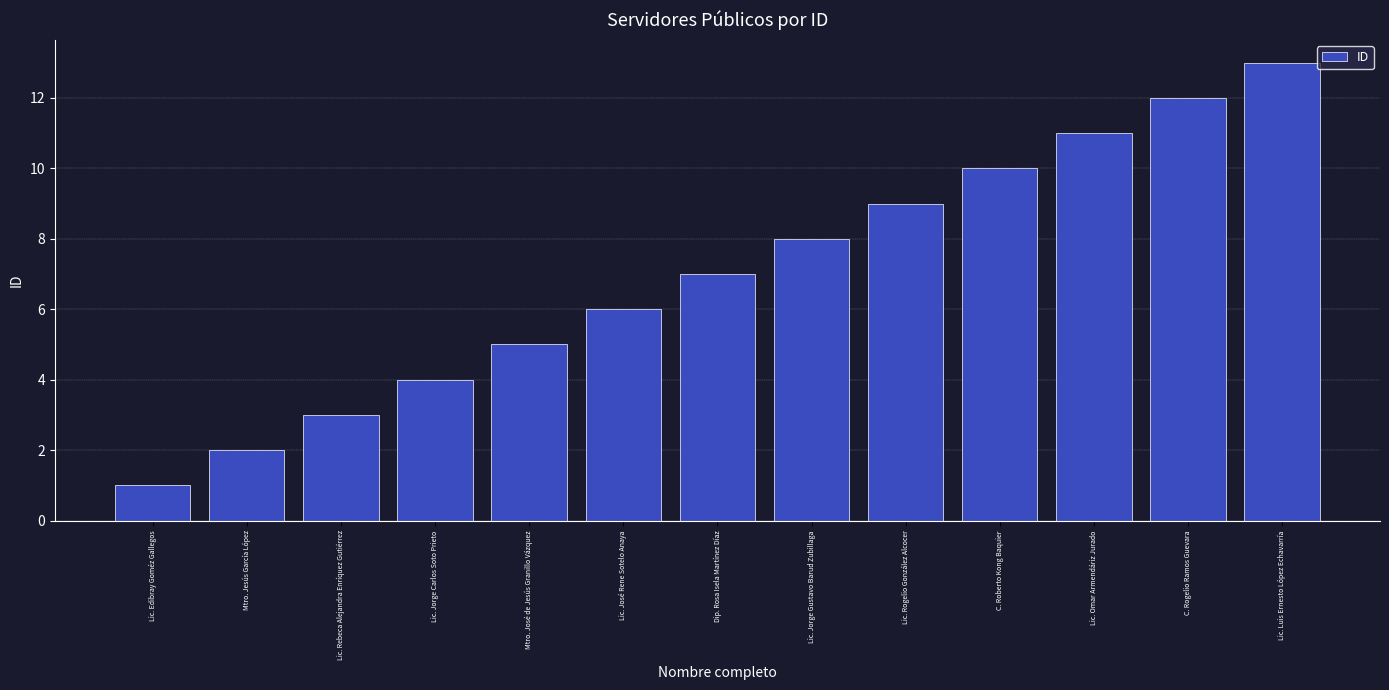

What is the difference between the maximum and minimum values?

12